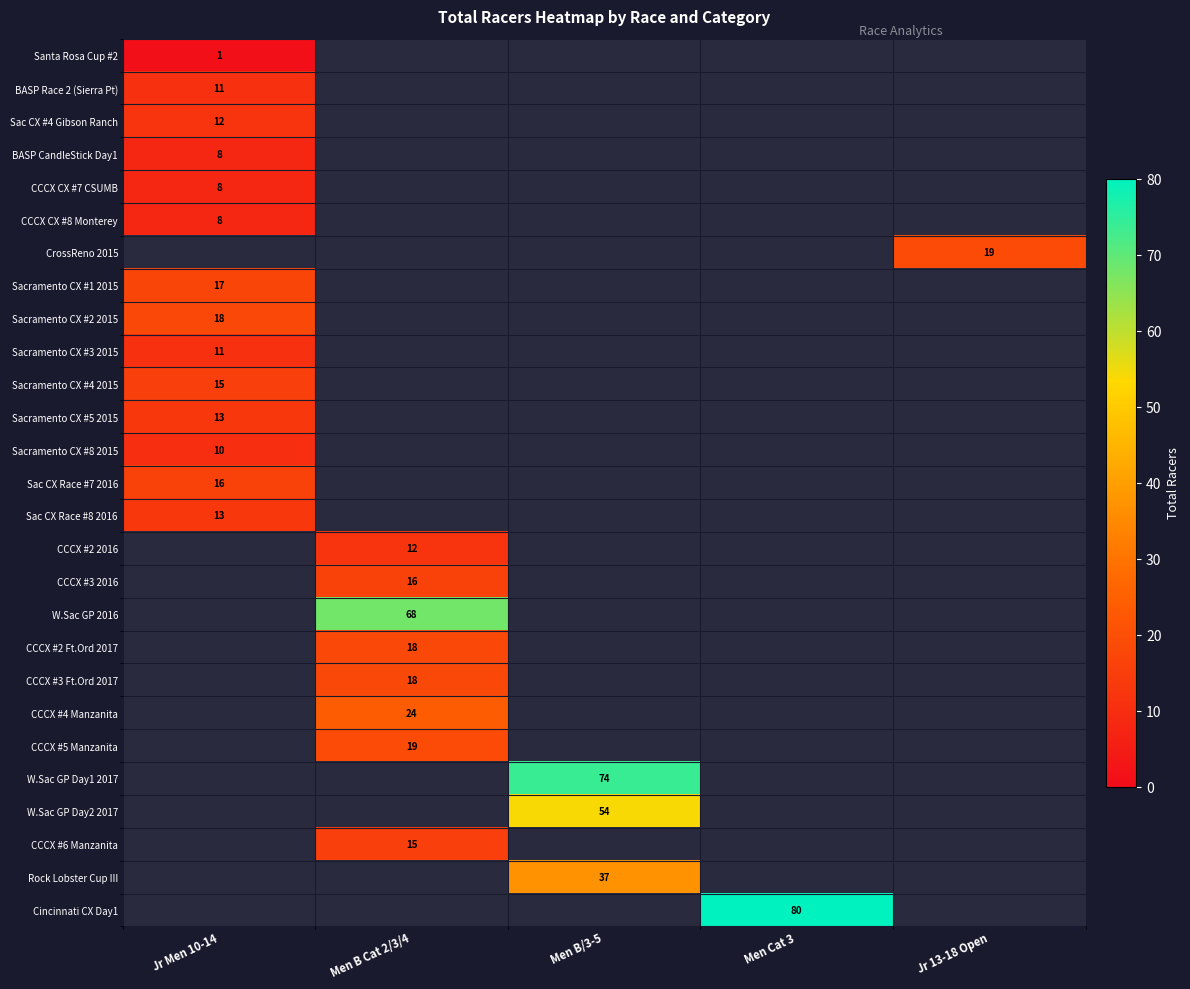

True or false: Rock Lobster Cup III has a value of 15 at Men B/3-5.

False